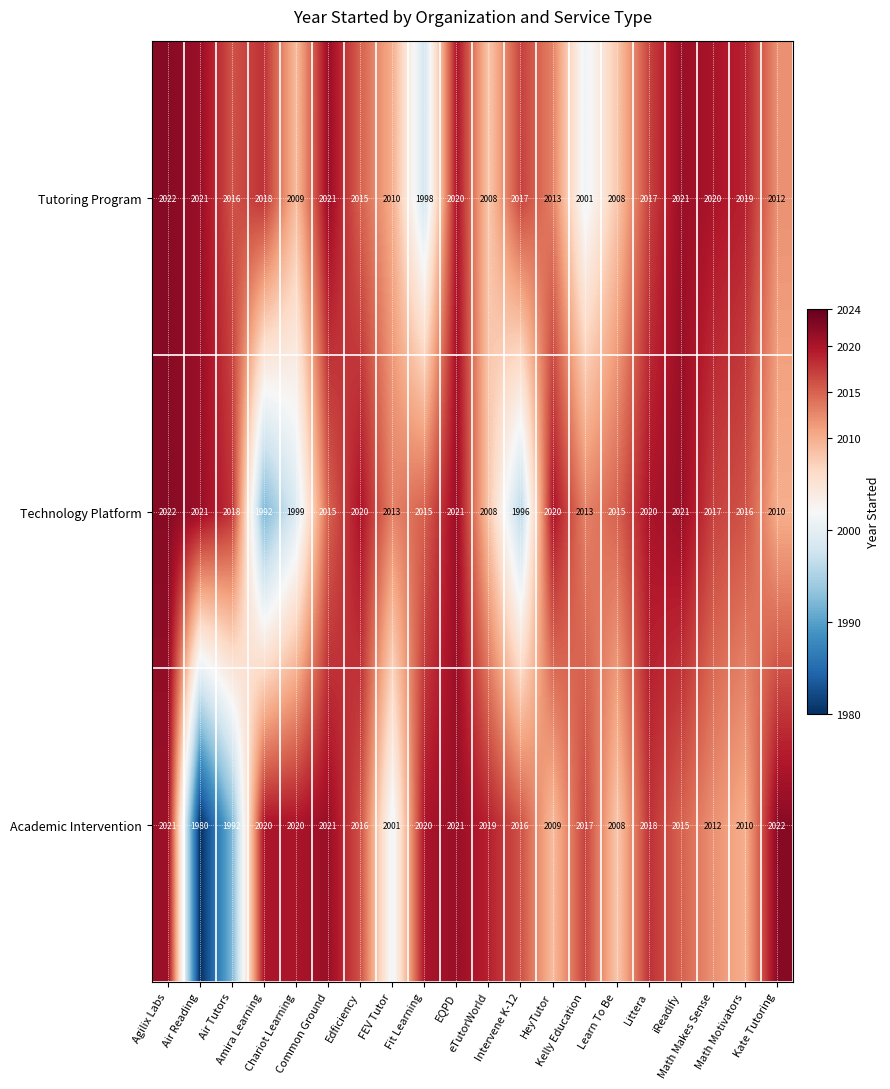

Between HeyTutor and Math Makes Sense, which series saw the biggest shift?

Tutoring Program